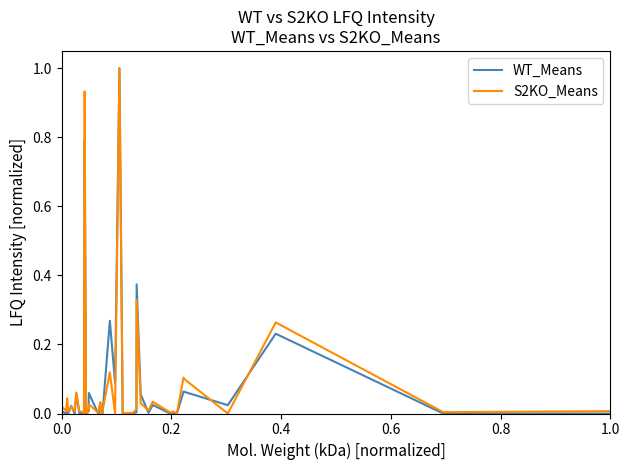

What is the greatest value displayed?

1.0